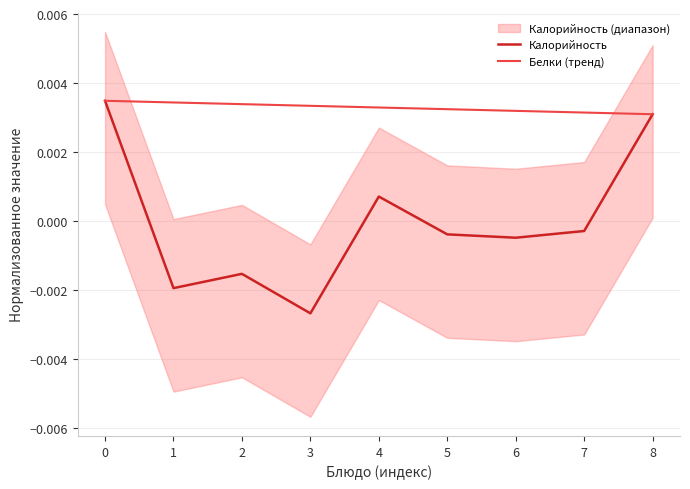

True or false: Белки (тренд) and Калорийность cross at least once.

False